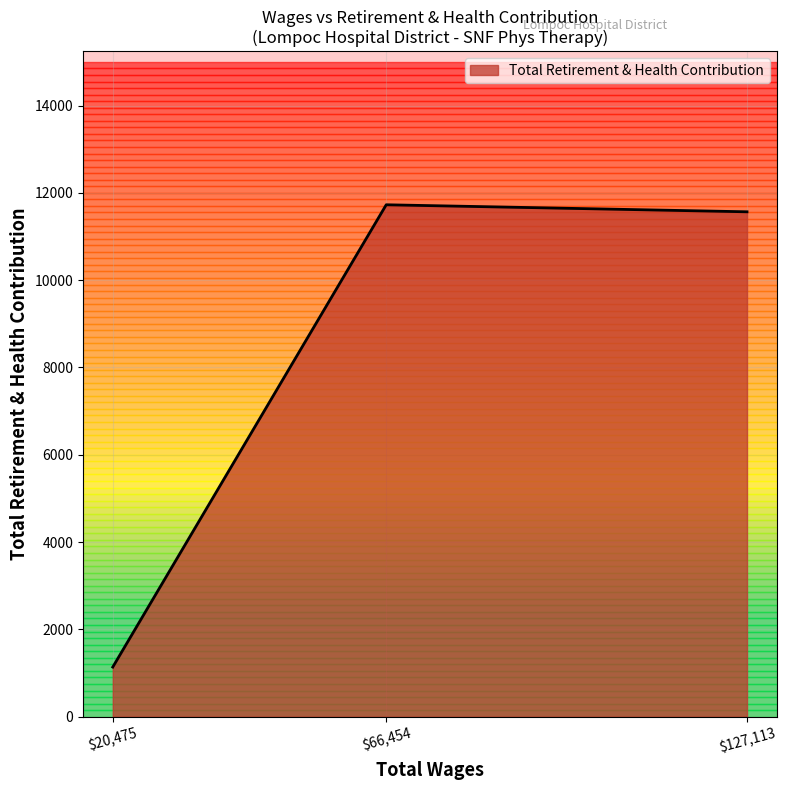

The chart shows a value of 628 at $20,475. True or false?

False